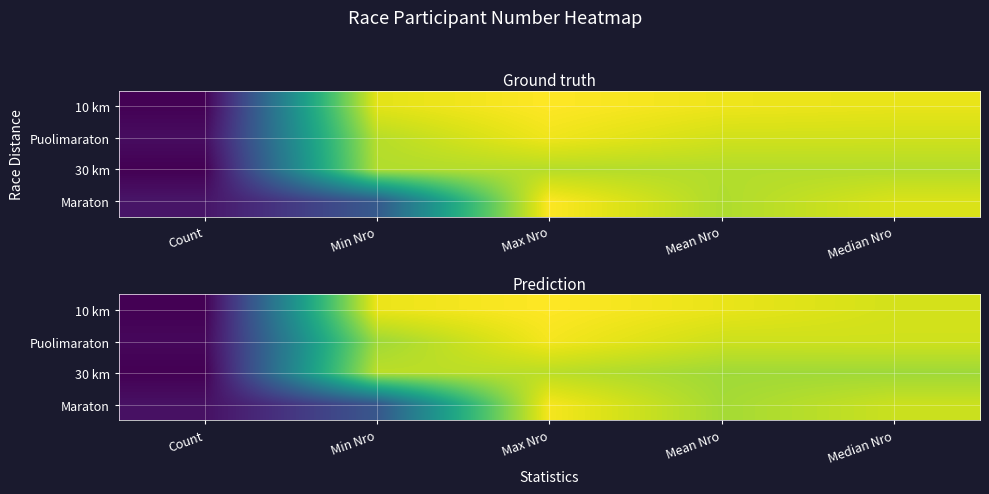

Rank the series by their maximum value, from highest to lowest.

10 km, Maraton, Puolimaraton, 30 km